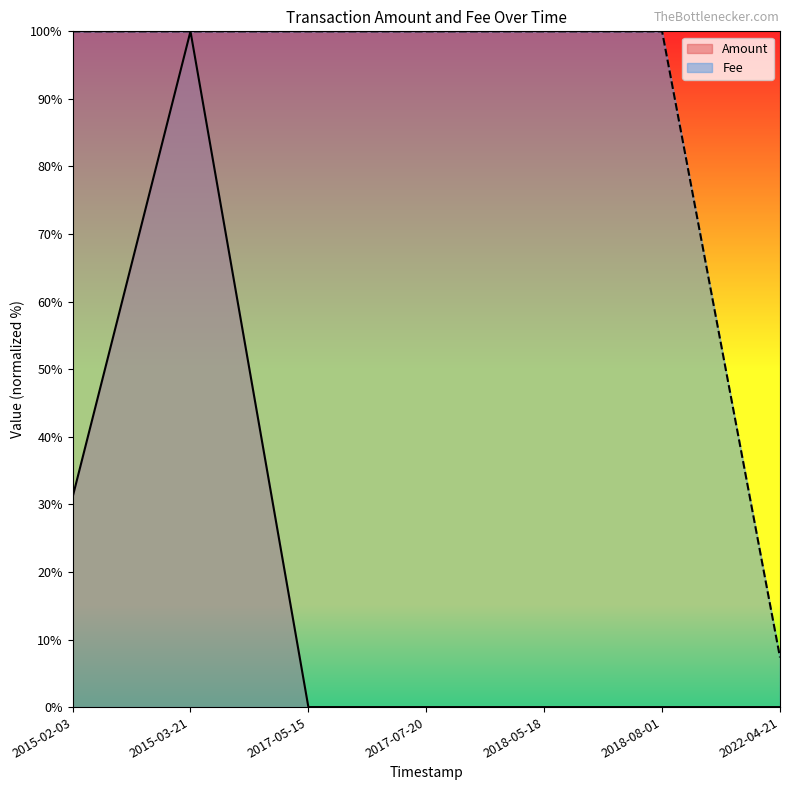

The value of Fee at 2015-03-21 is 100.0. True or false?

True